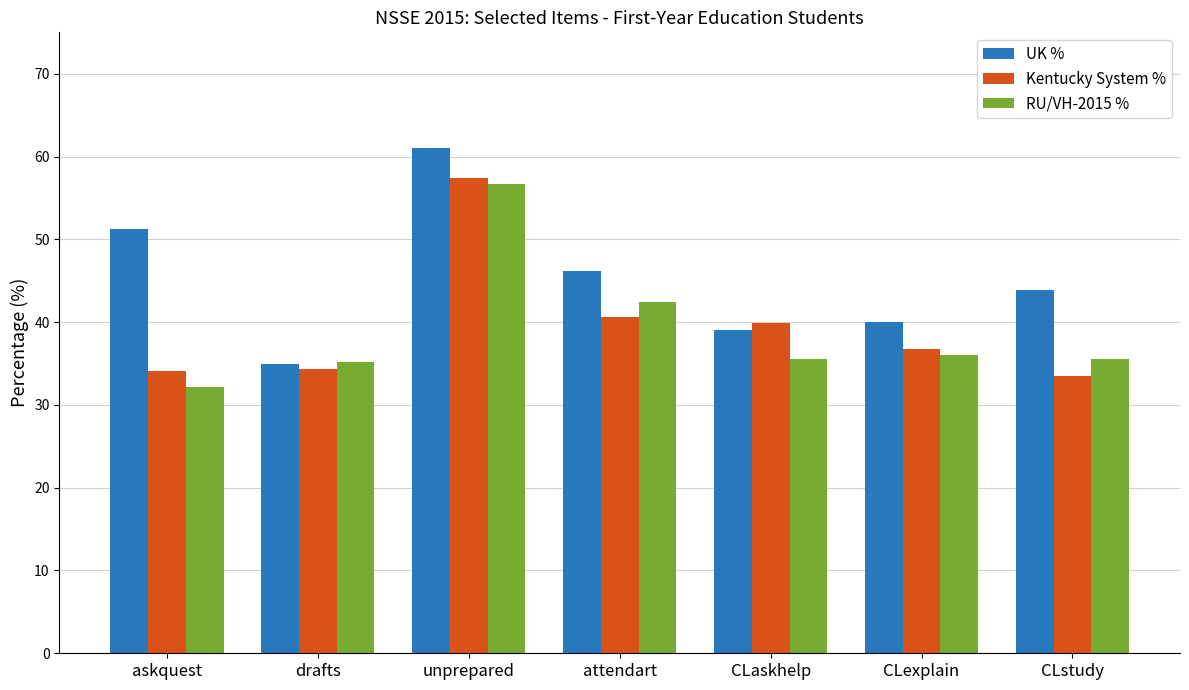

Which series changed the most between askquest and CLaskhelp?

UK %